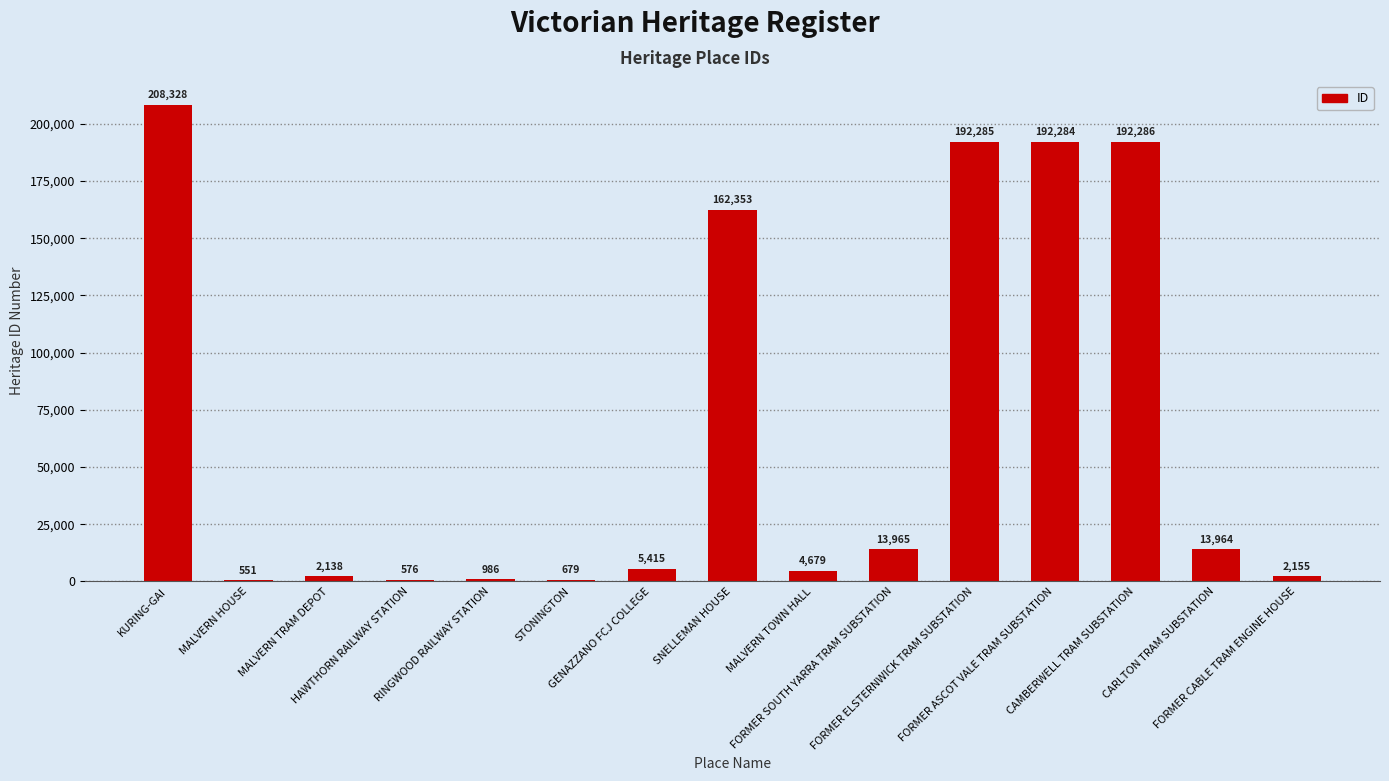

What is the maximum value shown in the chart?

208328